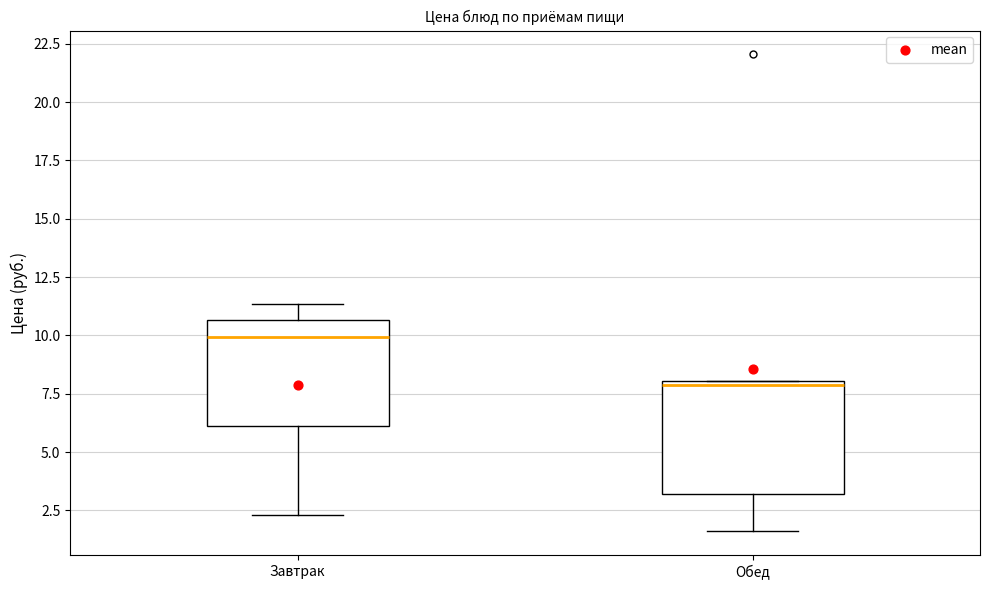

Reading left to right, read every box against the y-axis: the position of its median line, the range the box covers, and the ends of its whiskers. The values are not printed on the chart, so give them approximately, as read against the axis.

Завтрак: median 10.0, box 6.0 to 10.5, whiskers 2.5 to 11.5
Обед: median 8.0 (just below the box's upper edge), box 3.0 to 8.0, whiskers 1.5 to 8.0